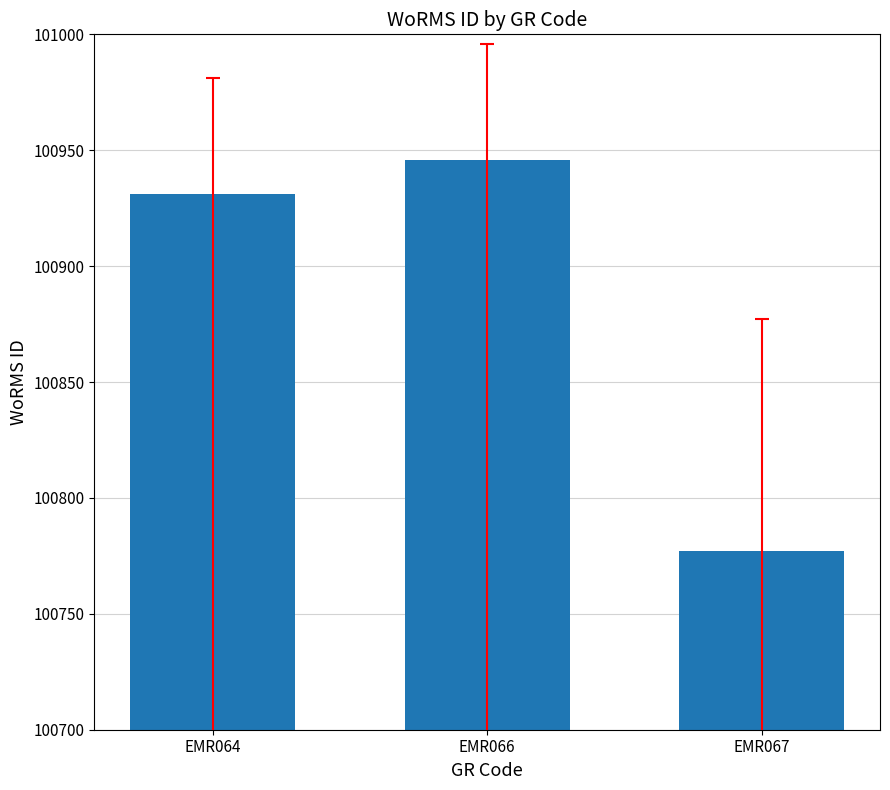

Does the chart contain any negative values?

No